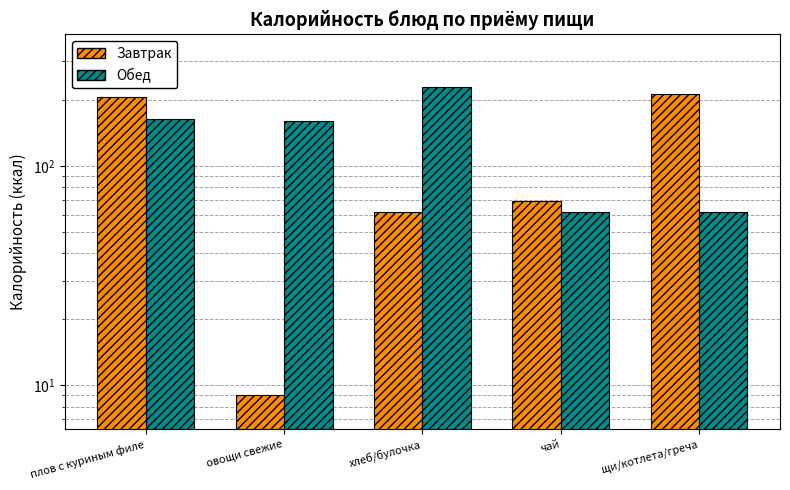

What is the sum of all Завтрак values?

559